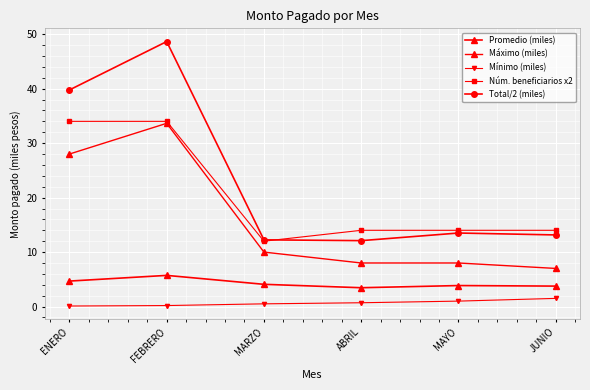

Rank the series at MARZO from lowest to highest value.

Mínimo (miles), Promedio (miles), Máximo (miles), Núm. beneficiarios x2, Total/2 (miles)